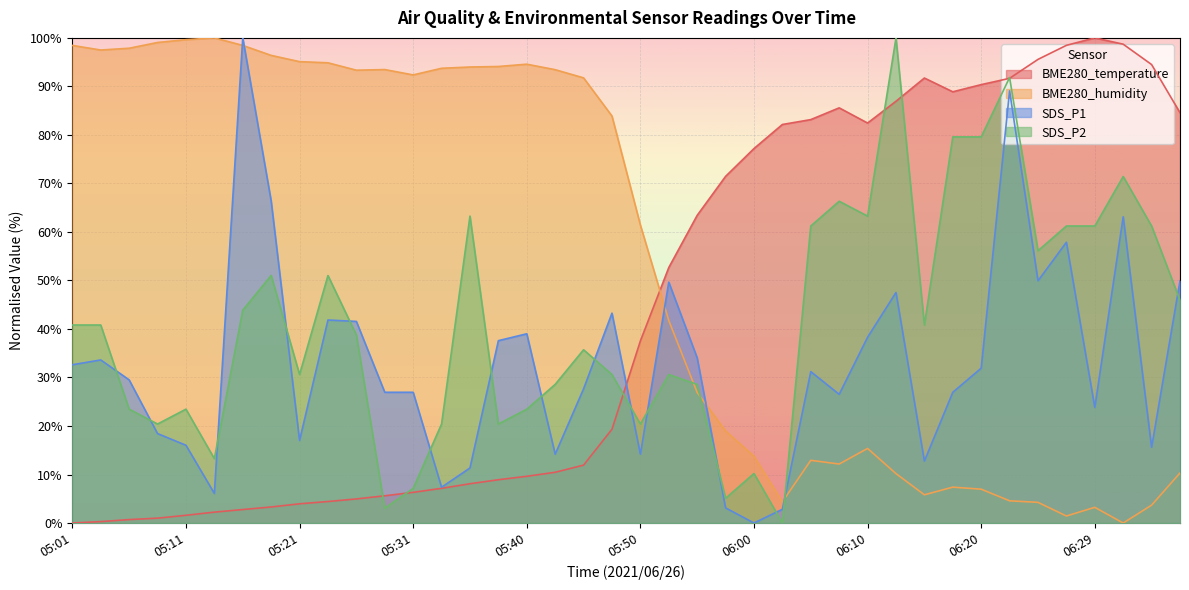

Rank the categories by SDS_P2 value from highest to lowest.

06:12, 06:22, 06:17, 06:20, 06:32, 06:07, 05:35, 06:10, 06:05, 06:27, 06:29, 06:34, 06:24, 05:18, 05:23, 06:37, 05:16, 05:01, 05:04, 06:15, 05:26, 05:45, 05:21, 05:48, 05:52, 05:43, 05:55, 05:06, 05:11, 05:40, 05:09, 05:33, 05:38, 05:50, 05:14, 06:00, 05:31, 05:57, 05:28, 06:02